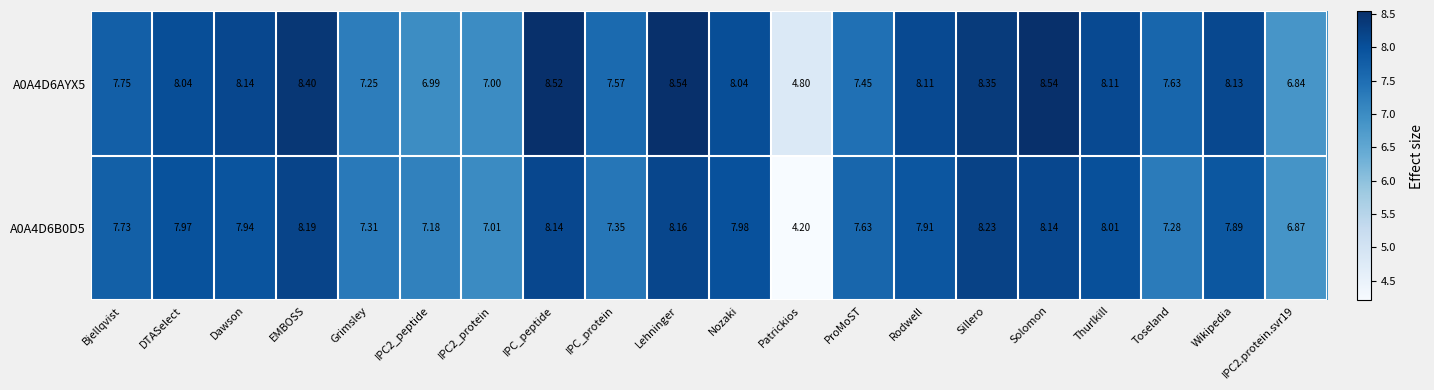

At which category is the sum across all series the highest?

Lehninger